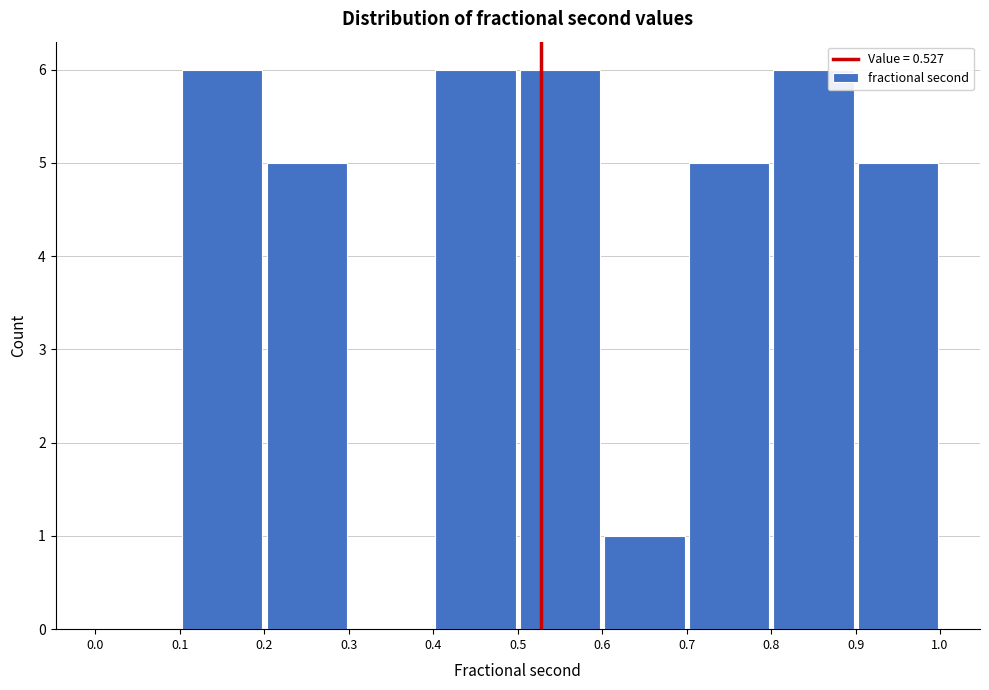

How tall is the bar that spans 0.4 to 0.5 on the x-axis? The values are not printed on the chart, so give them approximately, as read against the axis.

6